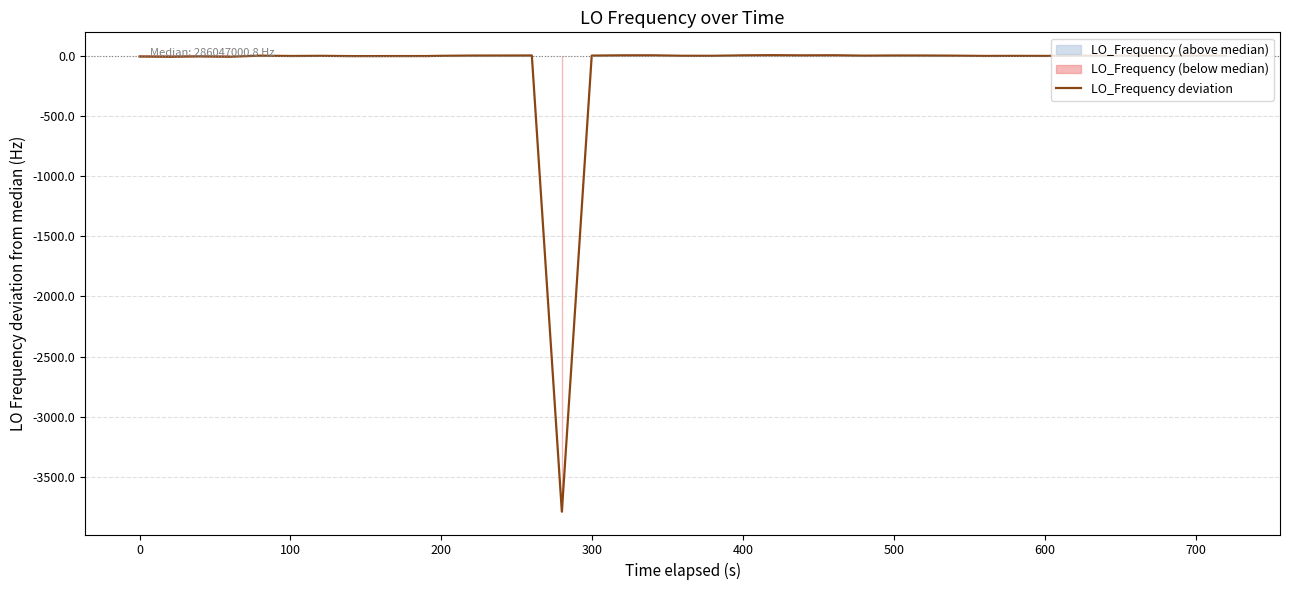

How many values are below zero?

19